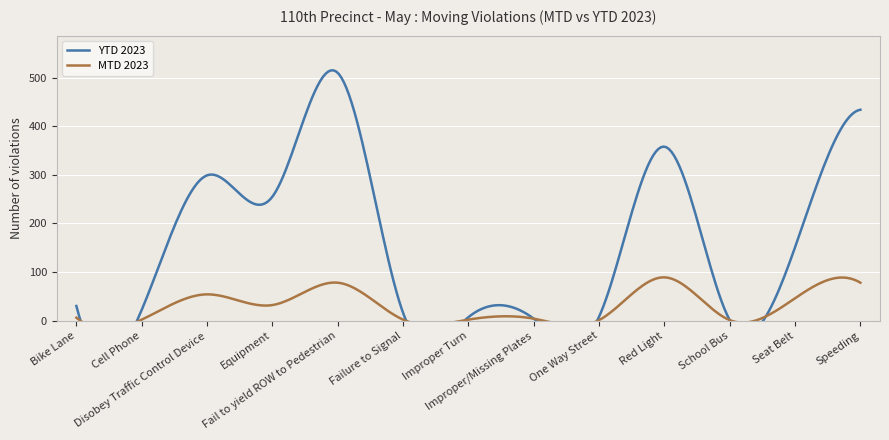

What is the sum of the MTD 2023 values at Equipment and Cell Phone?

34